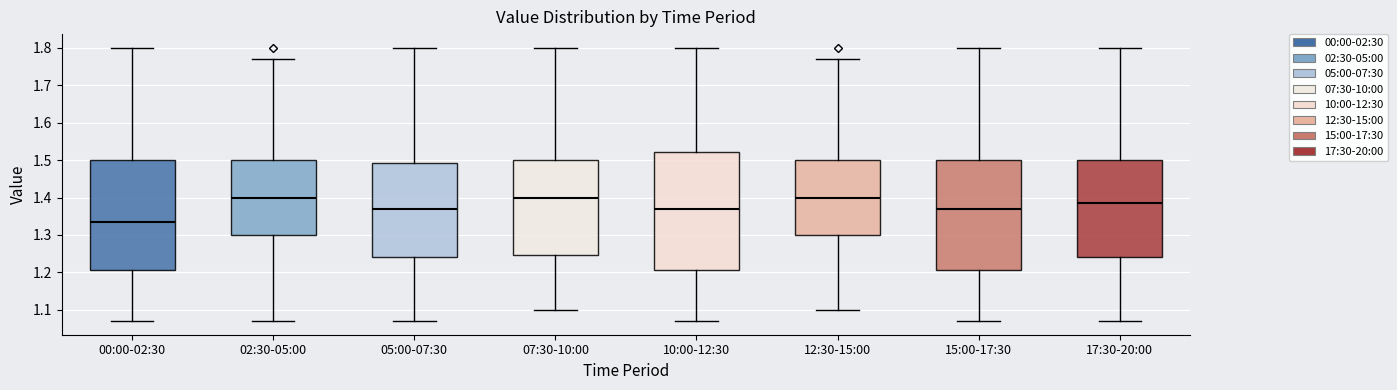

Comparing the boxes themselves (not the whiskers), which one is the tallest?

10:00-12:30